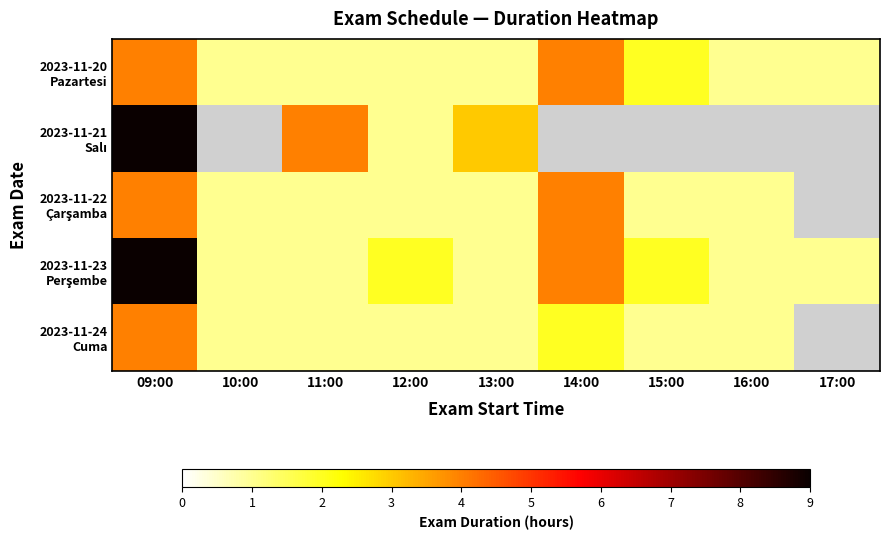

What is the maximum value for 2023-11-20 Pazartesi?

4.0